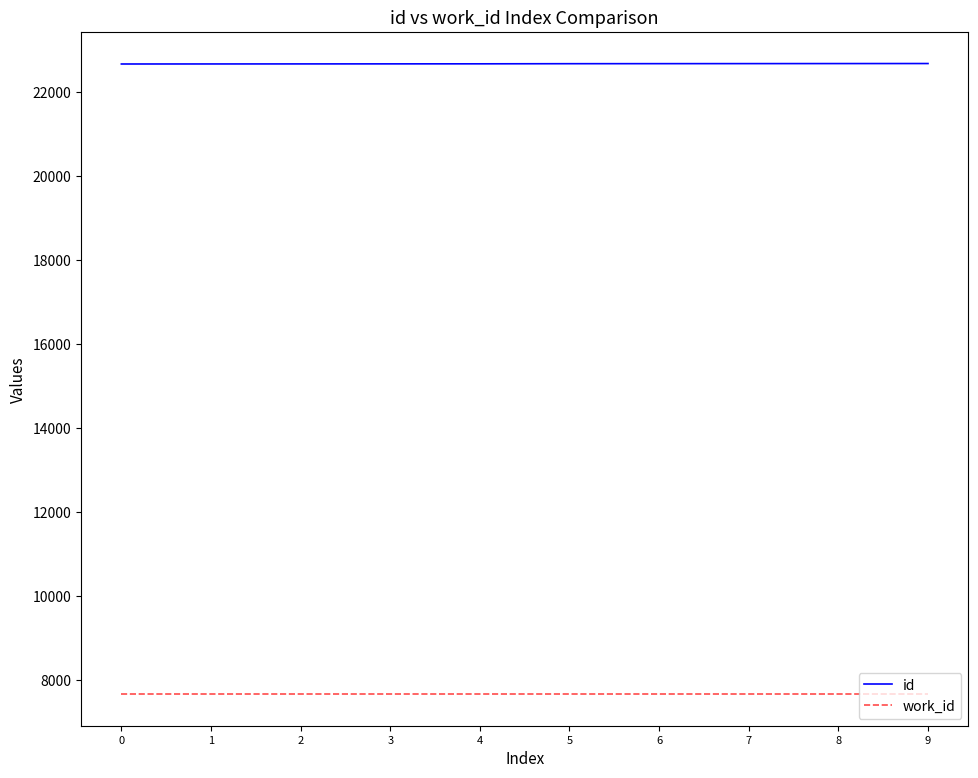

True or false: work_id has a value of 2601 at 7.

False